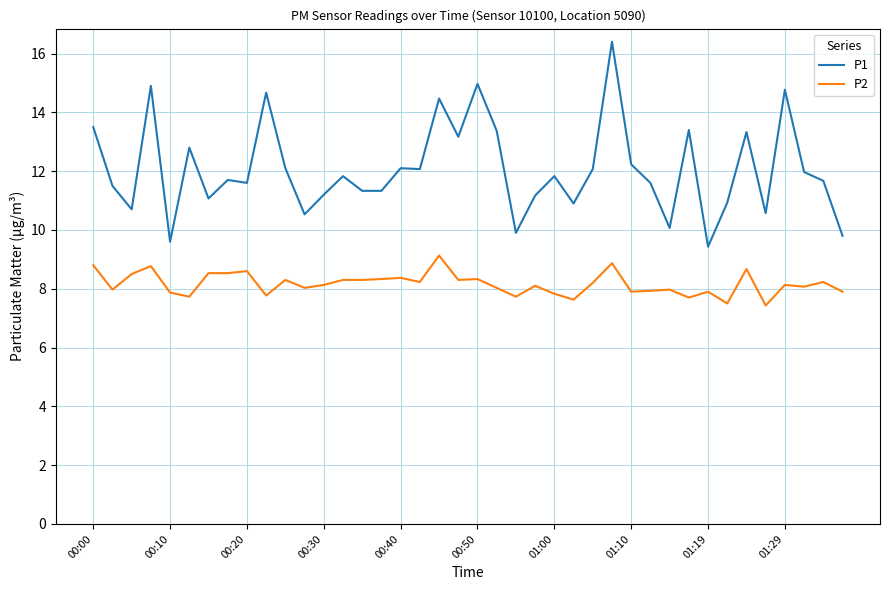

What is the minimum value shown in the chart?

7.4